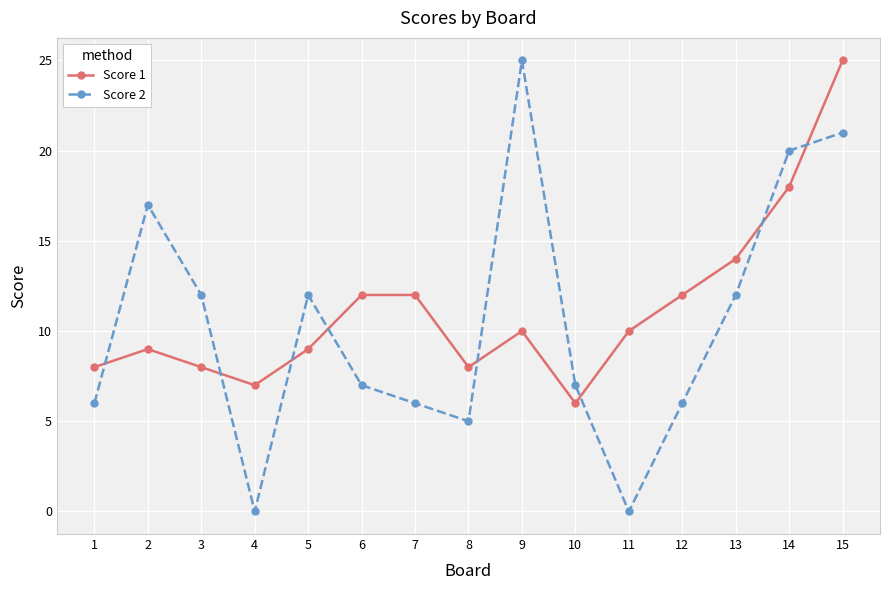

Rank the series at 6 from highest to lowest value.

Score 1, Score 2